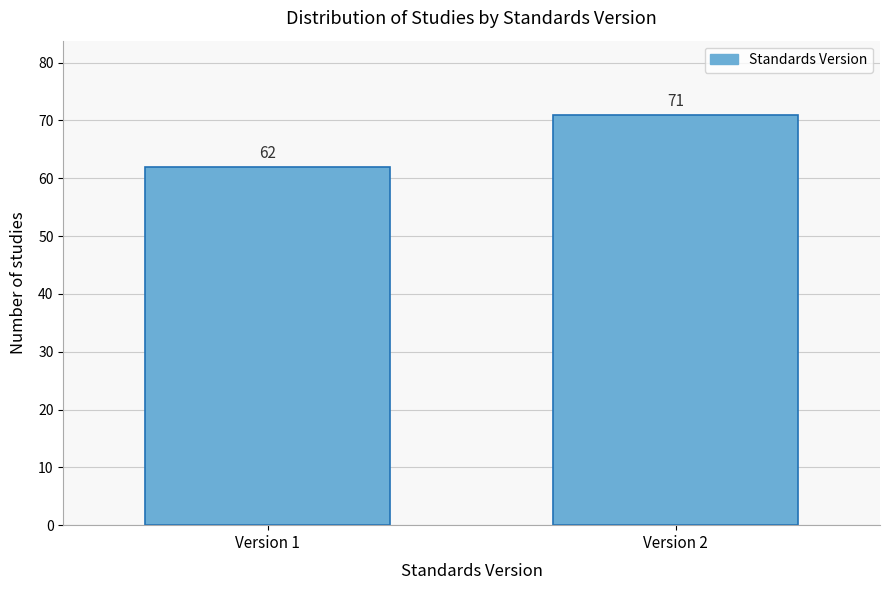

Reading left to right, extract all data points from this chart.

Version 1=62	Version 2=71